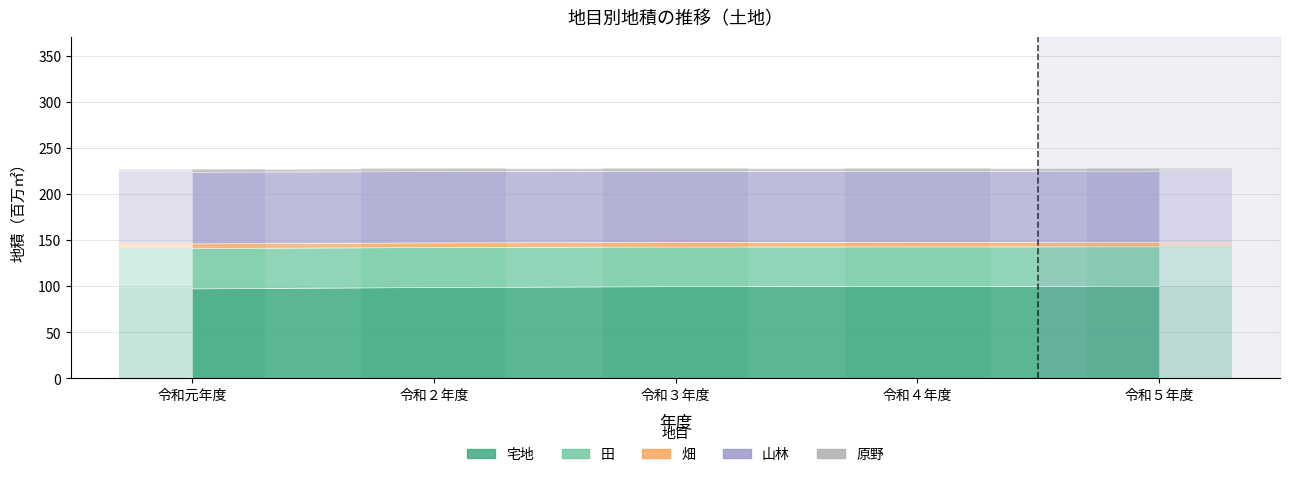

Reading left to right, list all the values displayed in this chart.

宅地: 令和元年度=97.6	令和２年度=99.1	令和３年度=100.0	令和４年度=100.2	令和５年度=100.4
田: 令和元年度=43.7	令和２年度=43.3	令和３年度=43.0	令和４年度=42.8	令和５年度=42.7
畑: 令和元年度=5.1	令和２年度=5.0	令和３年度=5.0	令和４年度=5.0	令和５年度=5.0
山林: 令和元年度=77.6	令和２年度=77.3	令和３年度=77.0	令和４年度=76.9	令和５年度=77.0
原野: 令和元年度=3.0	令和２年度=3.0	令和３年度=3.0	令和４年度=3.0	令和５年度=3.0